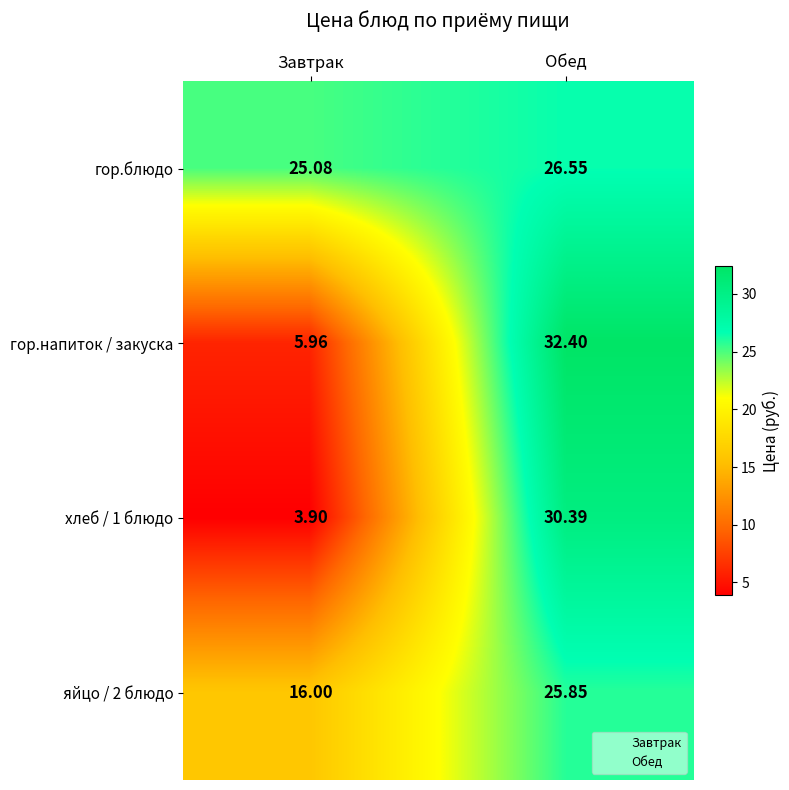

What is the minimum value shown in the chart?

3.9